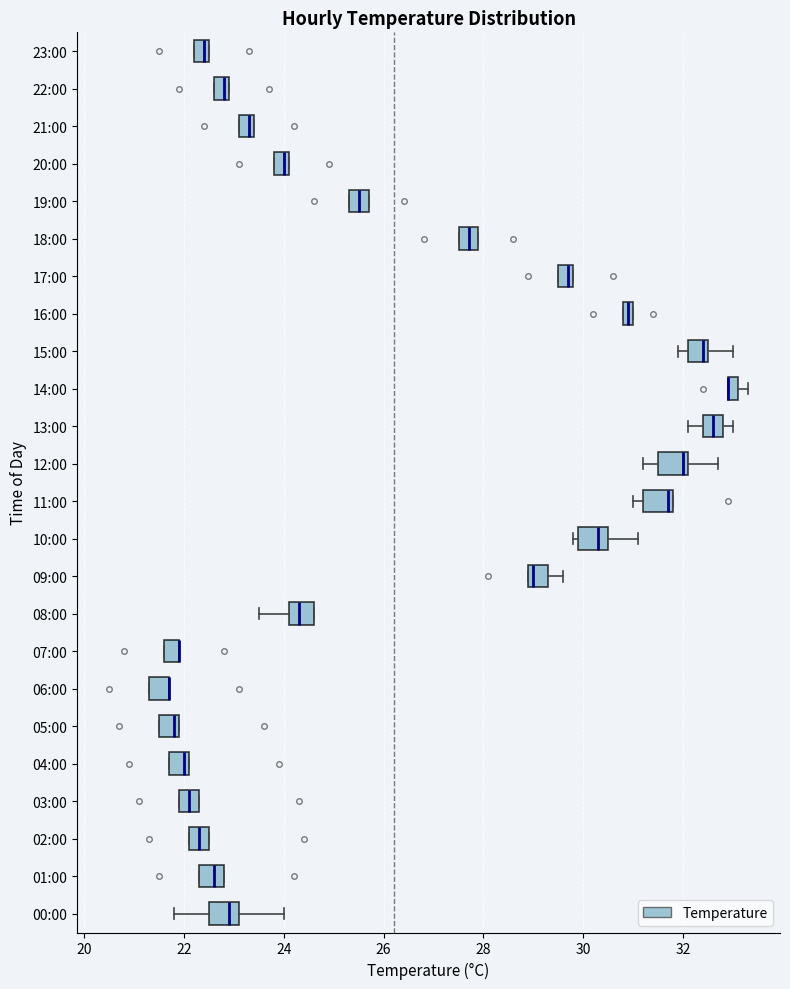

Where is the right edge of the box for 22:00 on the x-axis? The values are not printed on the chart, so give them approximately, as read against the axis.

23.0